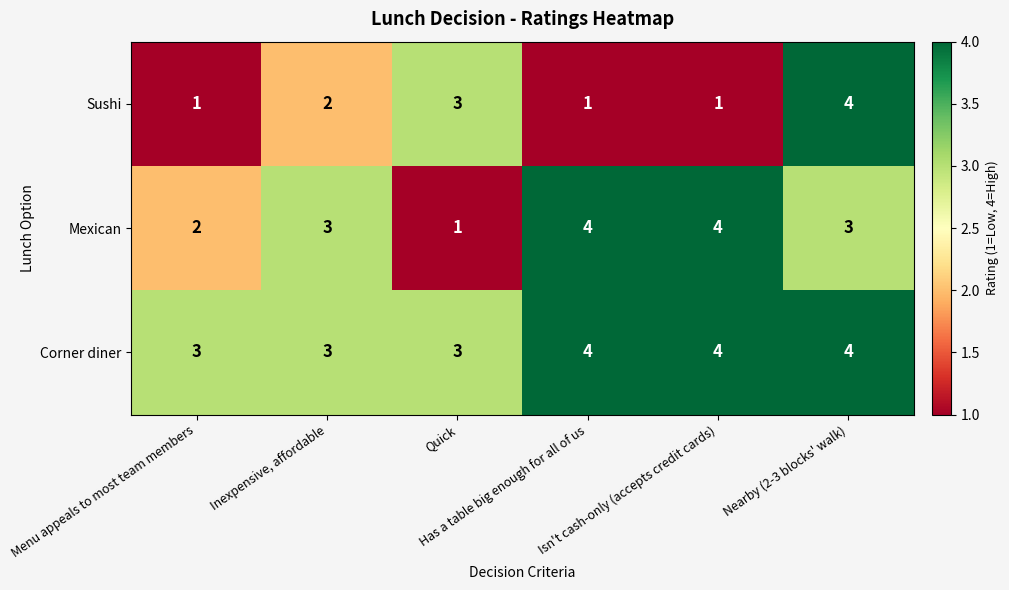

Which series has the largest total across all categories?

Corner diner